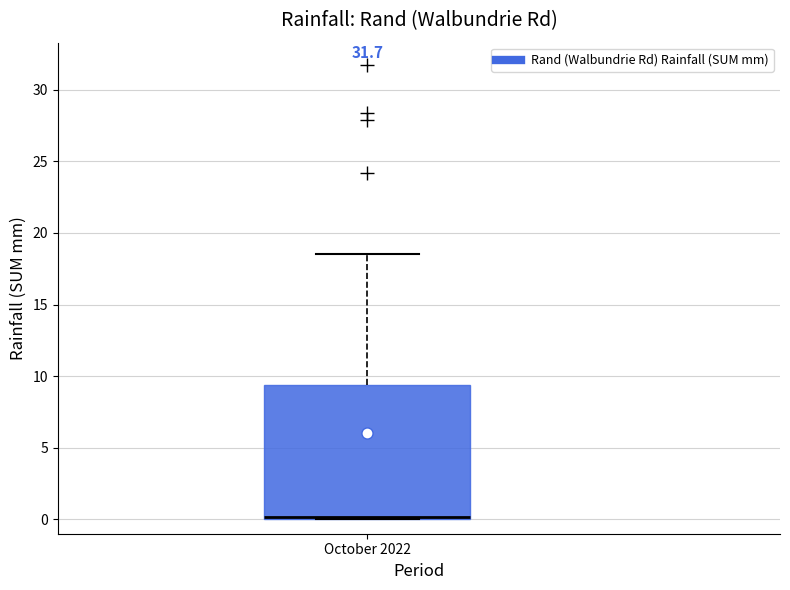

Where is the upper edge of the box for October 2022 on the y-axis? The values are not printed on the chart, so give them approximately, as read against the axis.

9.5